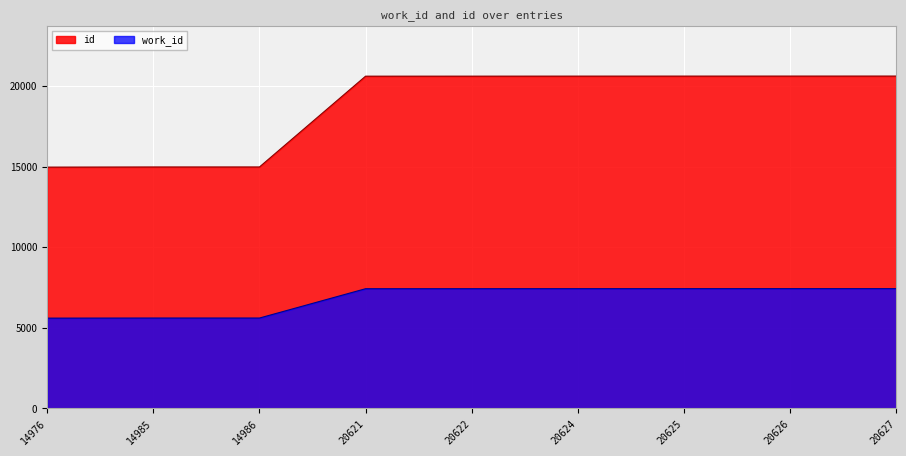

What are all the series names shown in the legend?

id, work_id